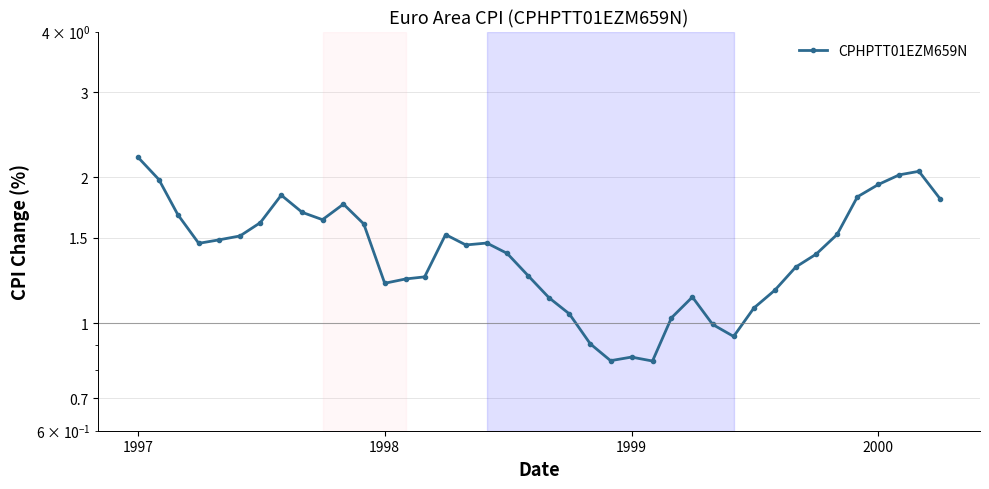

How many points are higher than both their immediate neighbors (excluding endpoints)?

7